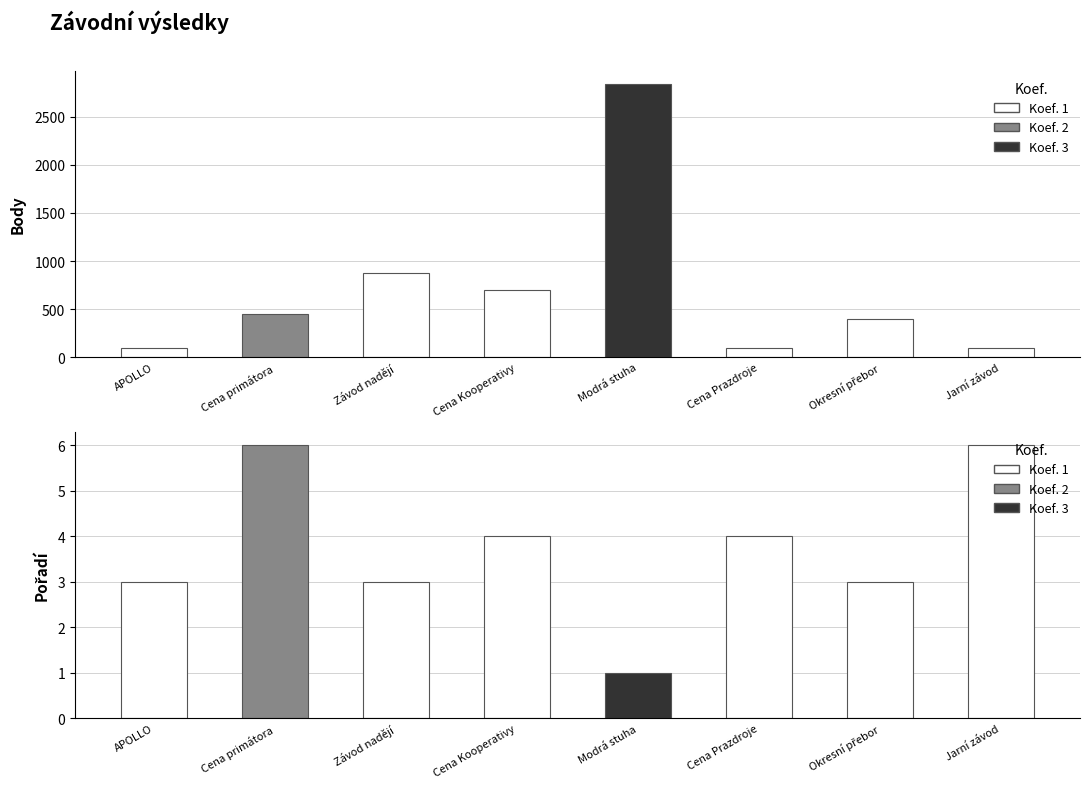

How many categories are shown in the chart?

8